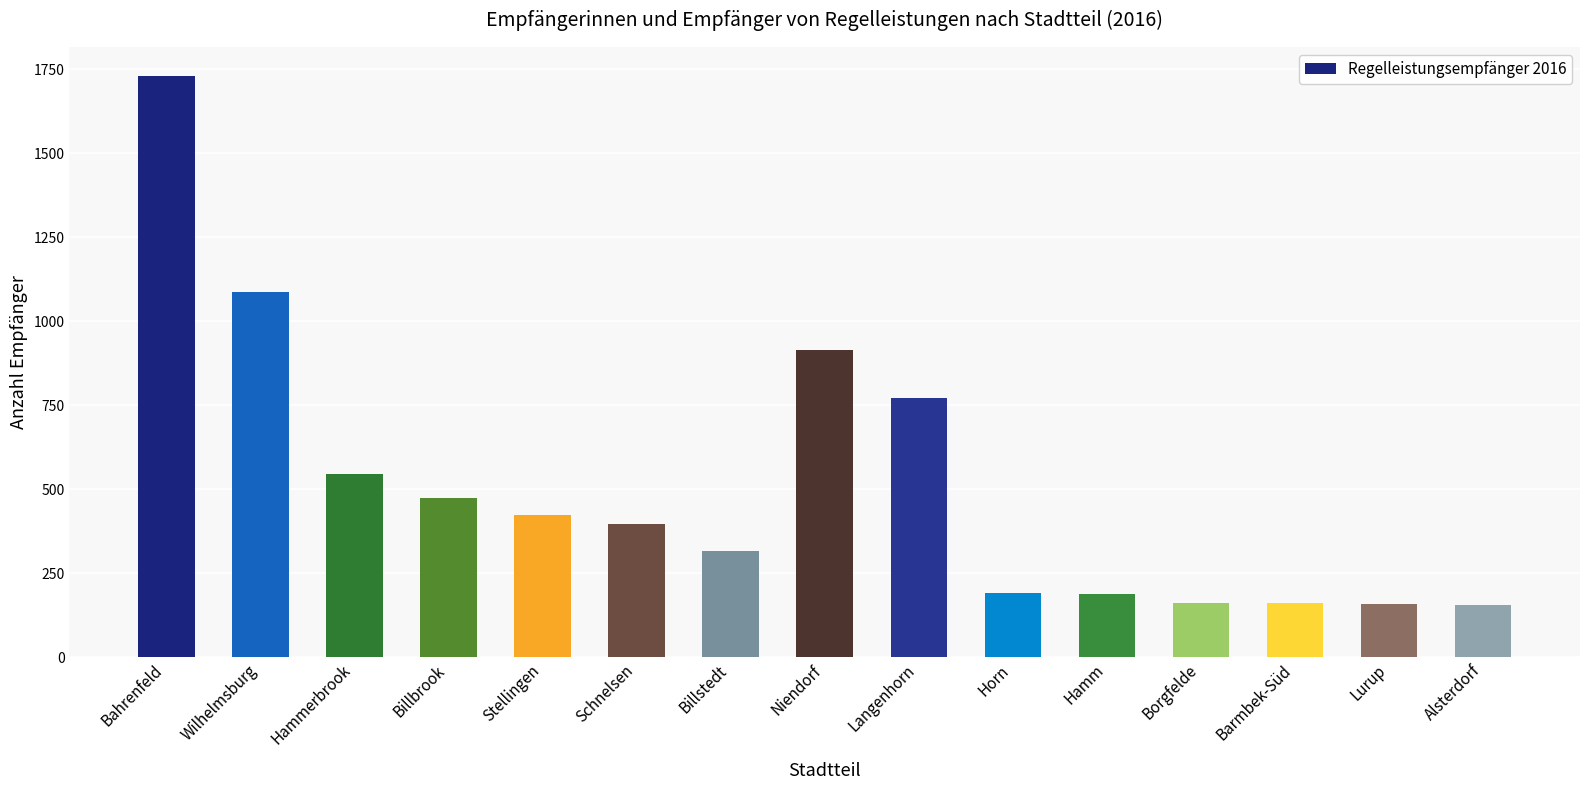

What is the change in value from Horn to Borgfelde?

-29